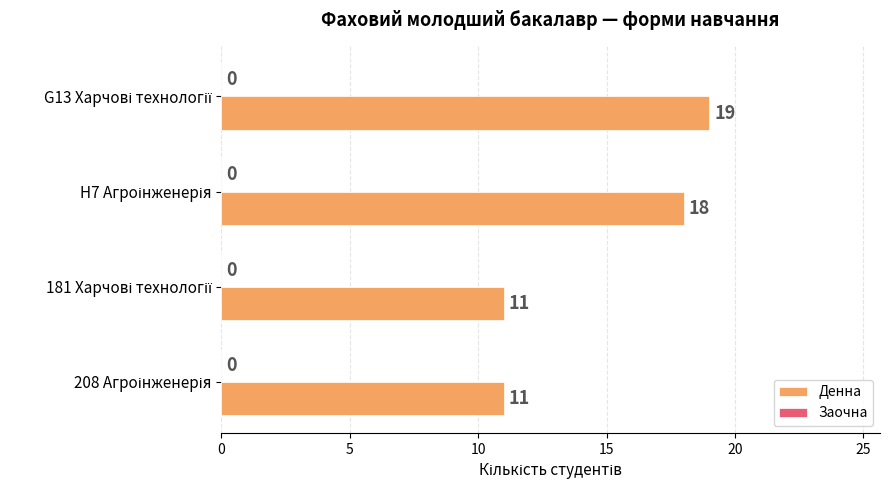

What is the minimum value shown in the chart?

11